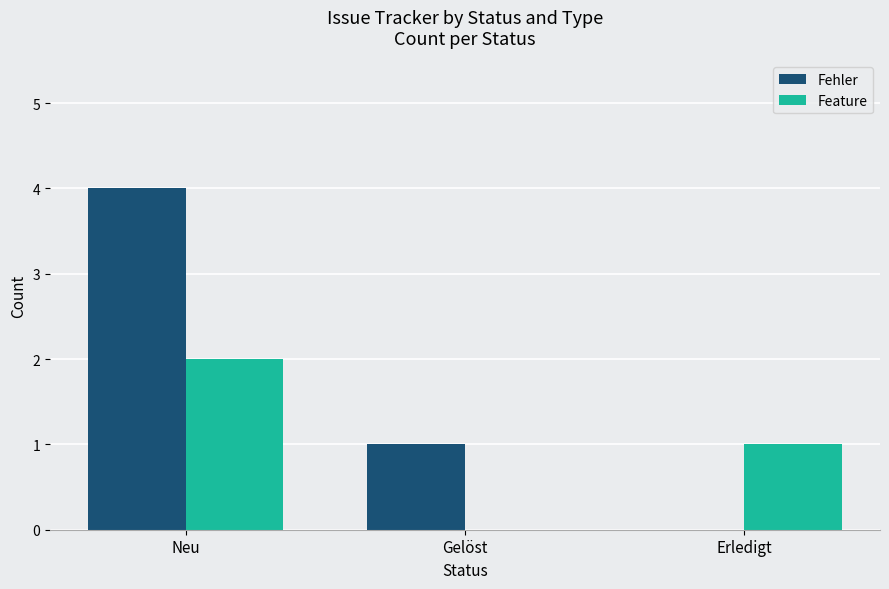

Which series changed the most between Neu and Gelöst?

Fehler